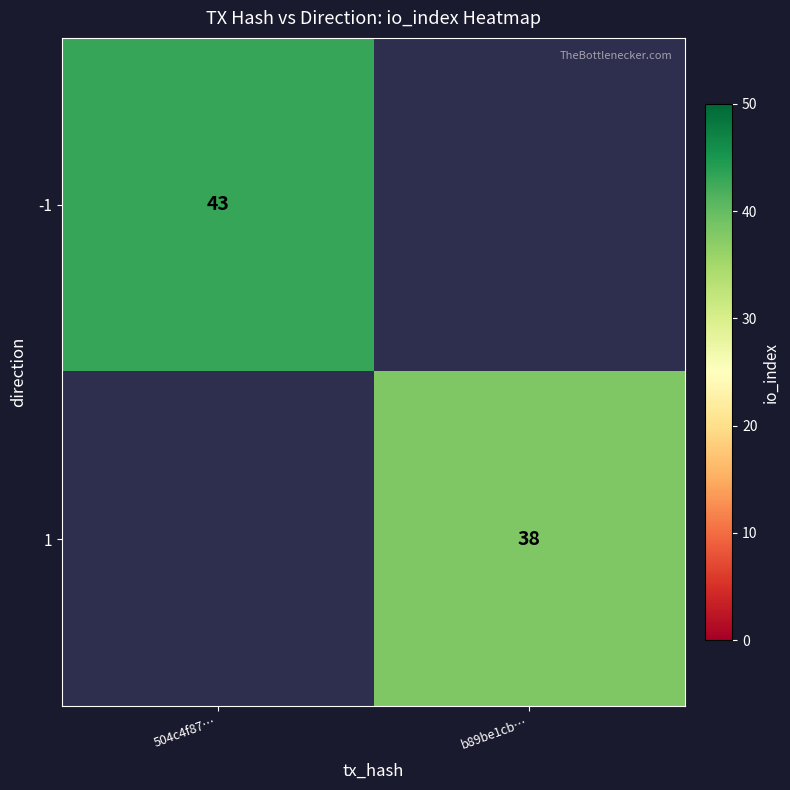

True or false: 1 has a value of 63 at b89be1cb….

False